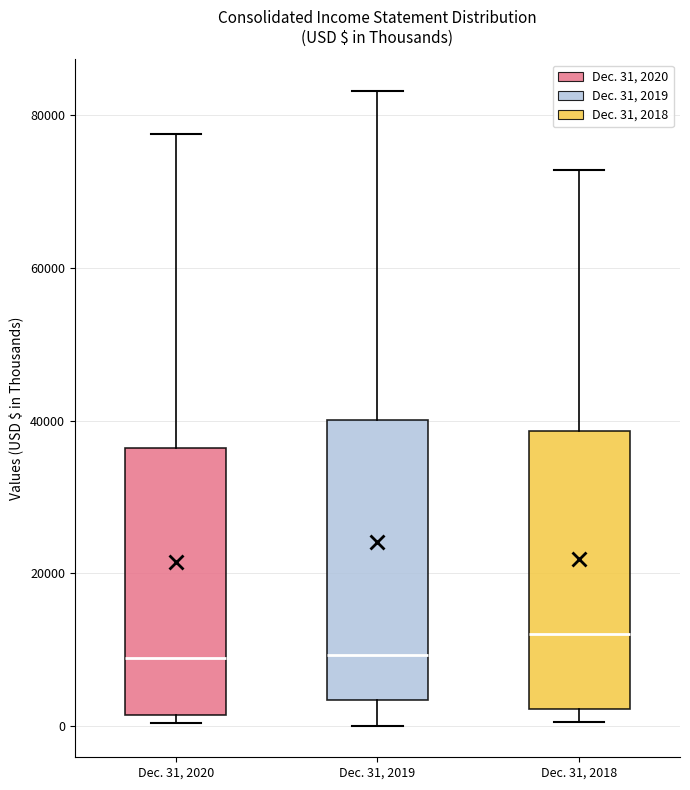

Reading left to right, read every box against the y-axis: the position of its median line, the range the box covers, and the ends of its whiskers. The values are not printed on the chart, so give them approximately, as read against the axis.

Dec. 31, 2020: median 8000, box 2000 to 36000, whiskers 0 to 78000
Dec. 31, 2019: median 10000, box 4000 to 40000, whiskers 0 to 84000
Dec. 31, 2018: median 12000, box 2000 to 38000, whiskers 0 to 72000